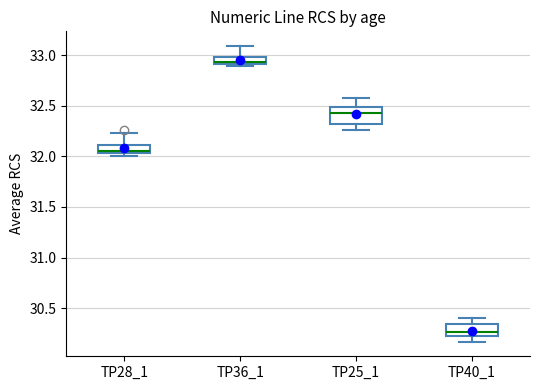

Where is the lower edge of the box for TP36_1 on the y-axis? The values are not printed on the chart, so give them approximately, as read against the axis.

32.90